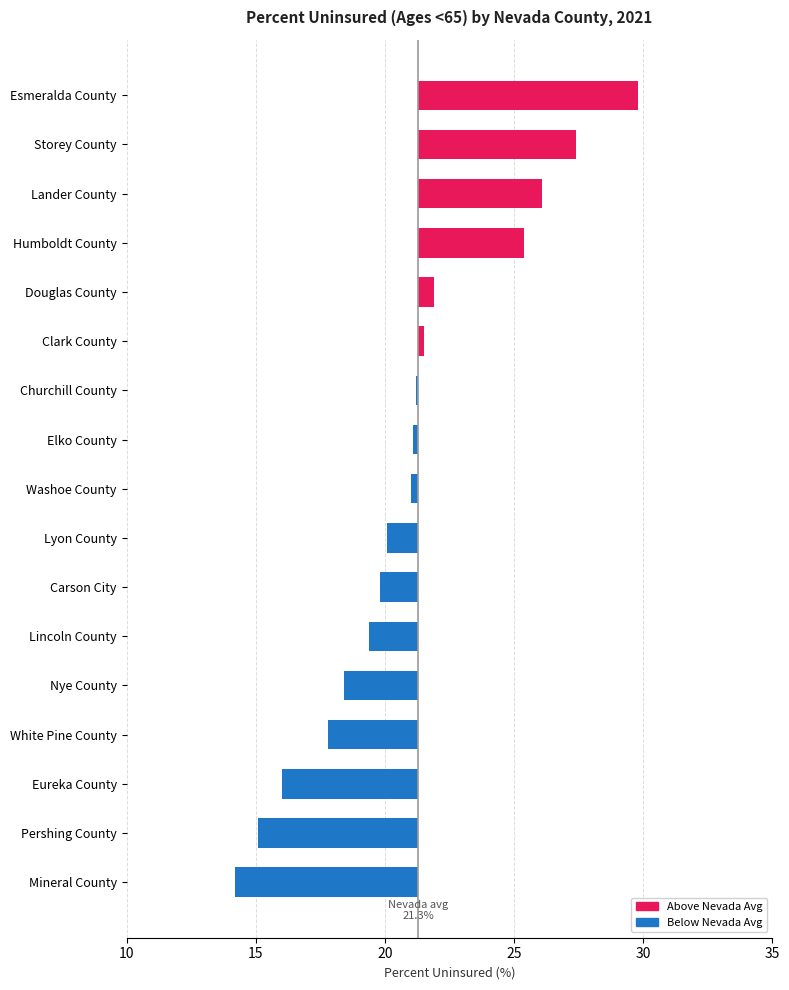

Are the bars horizontal?

Yes